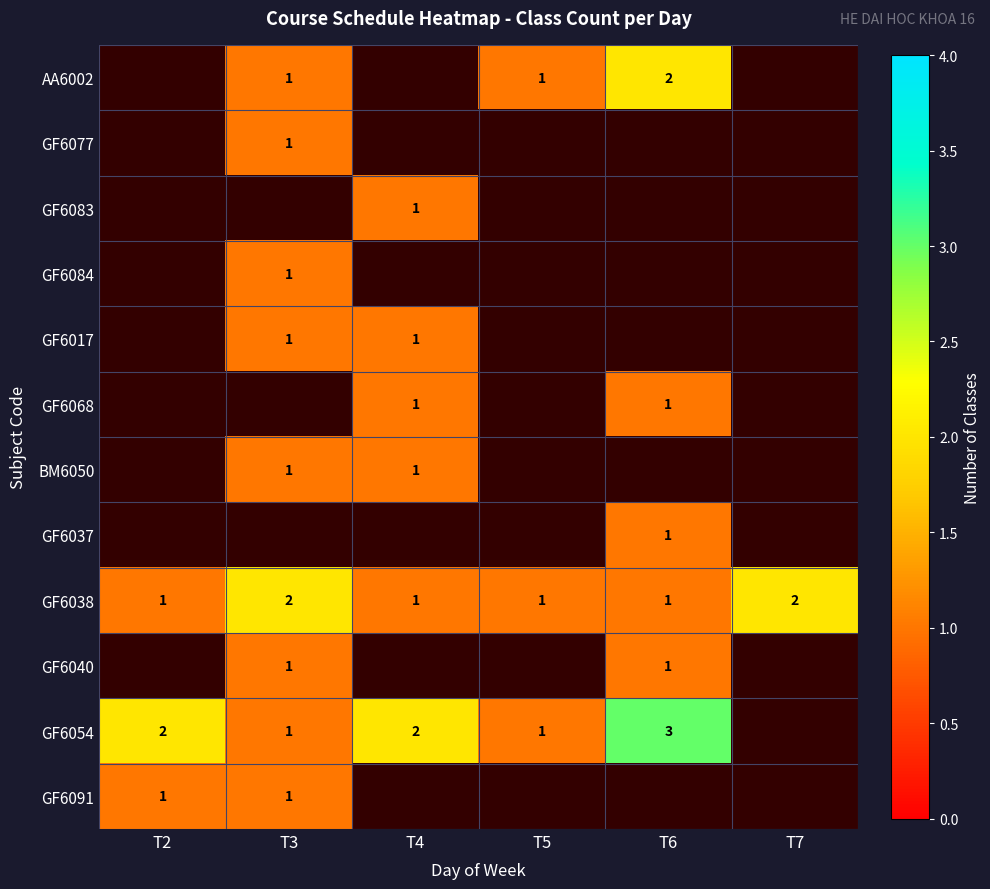

True or false: GF6054 has a value of 1 at T4.

False